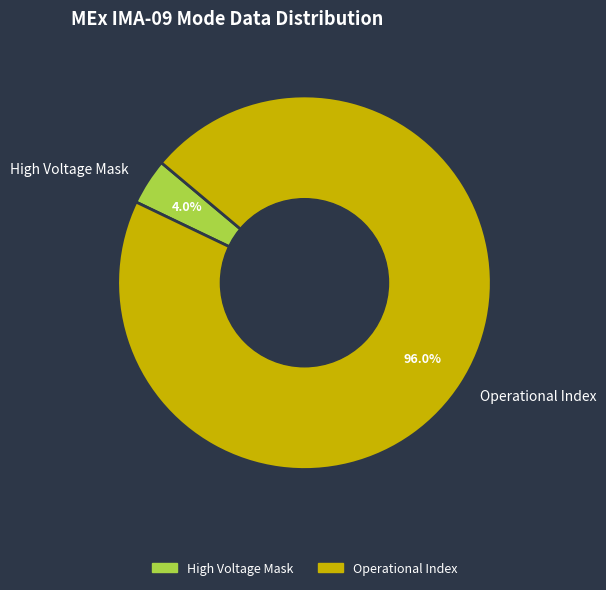

To the nearest percent, what is the average slice percentage?

50%